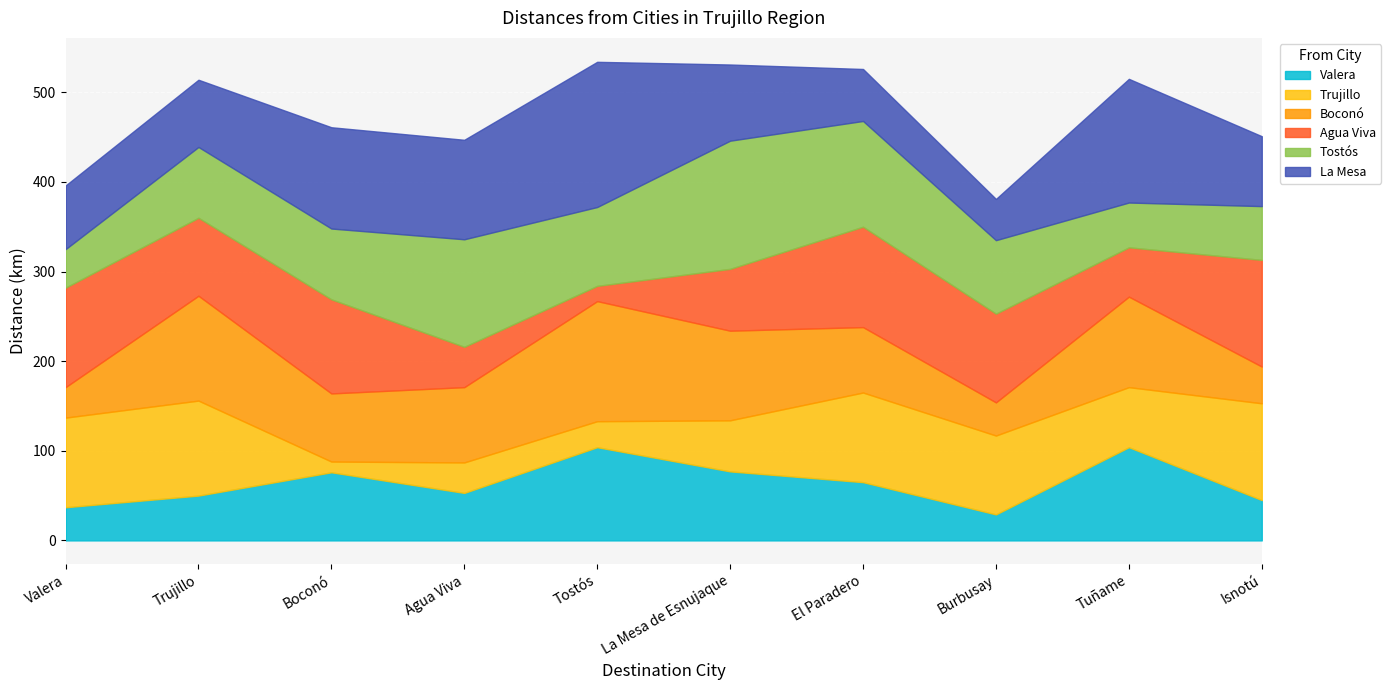

How many categories are shown in the chart?

10